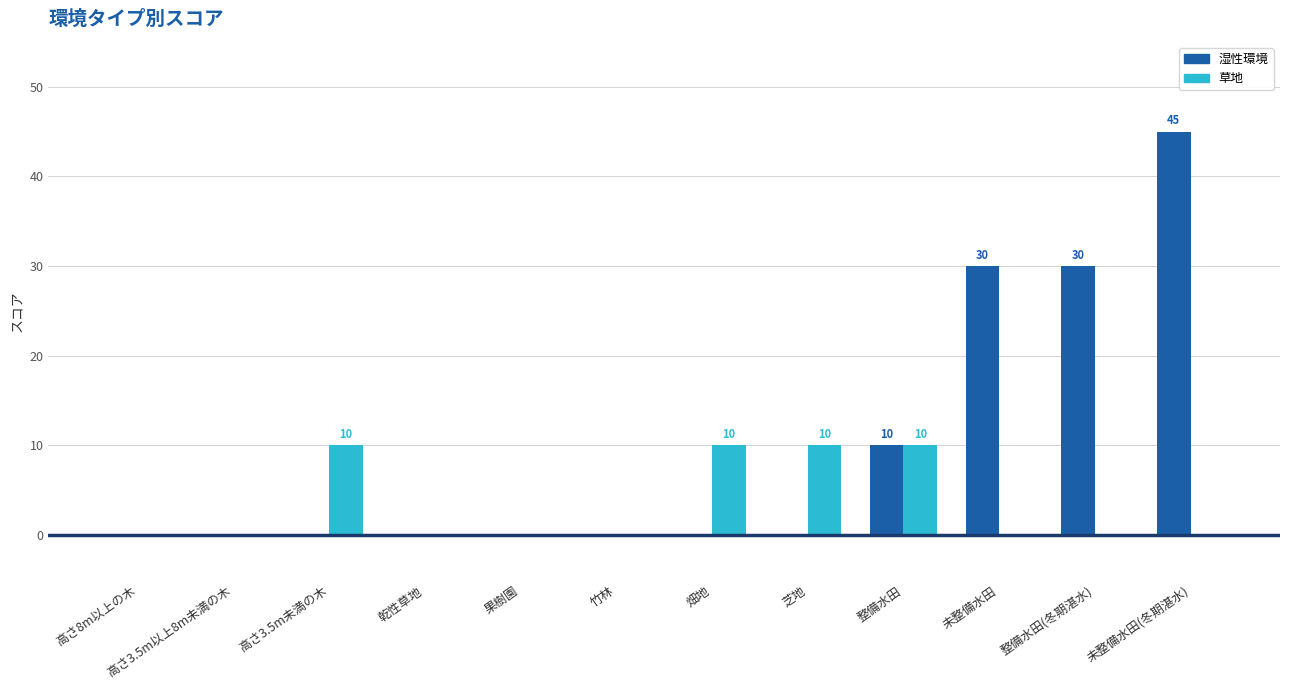

Which category has the highest value in the 湿性環境 series?

未整備水田(冬期湛水)